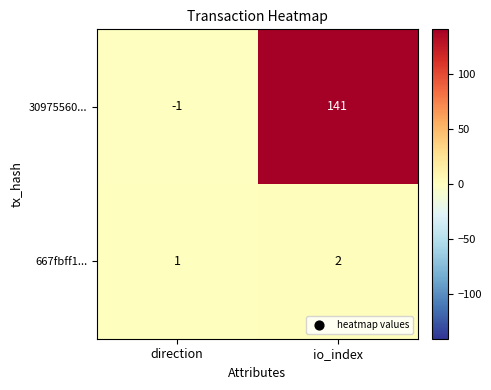

Reading left to right, transcribe all the data shown in this chart.

30975560...: -1	141
667fbff1...: 1	2